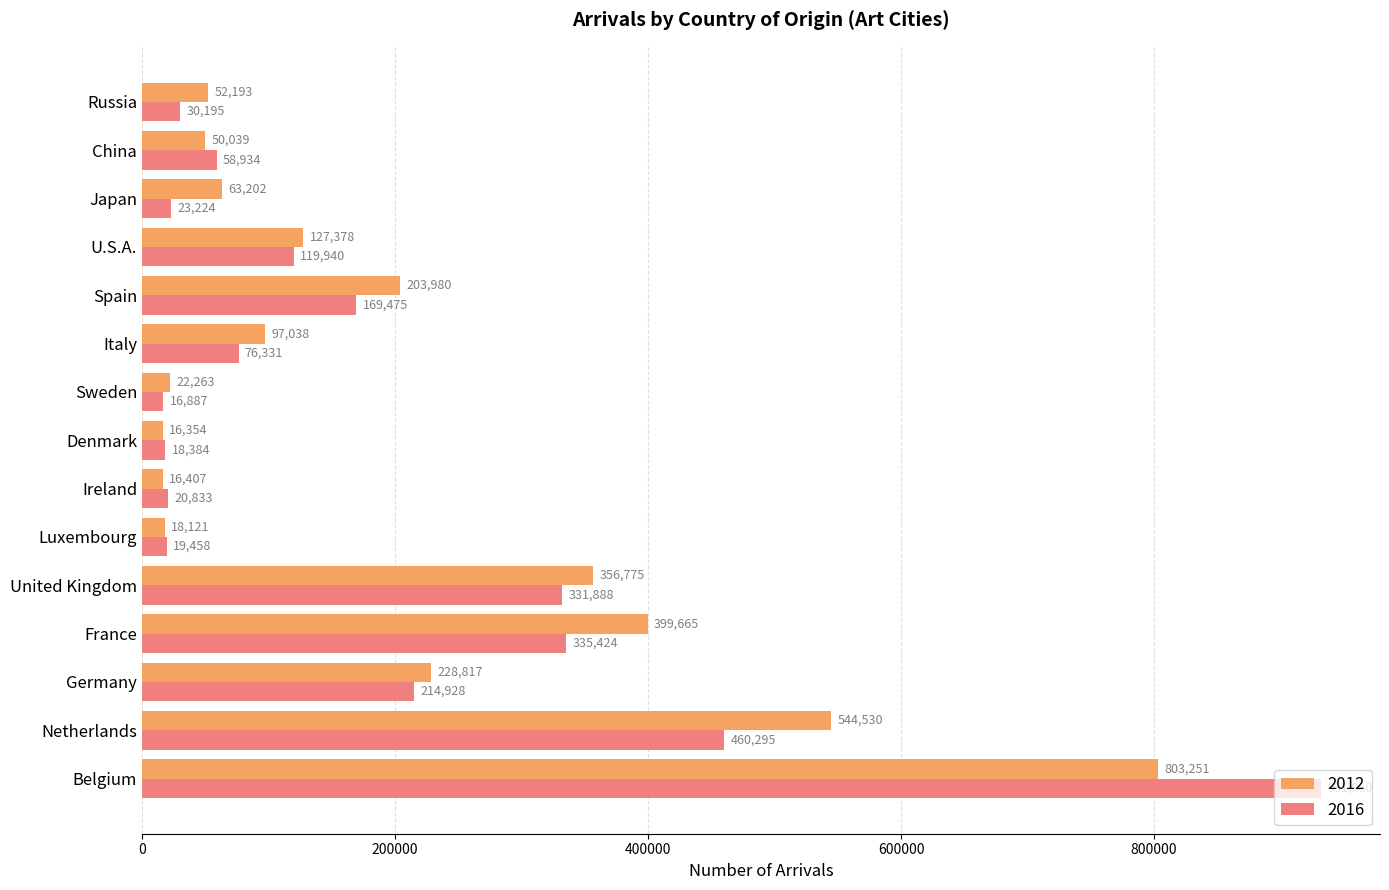

What is the average value of the 2012 series?

200001